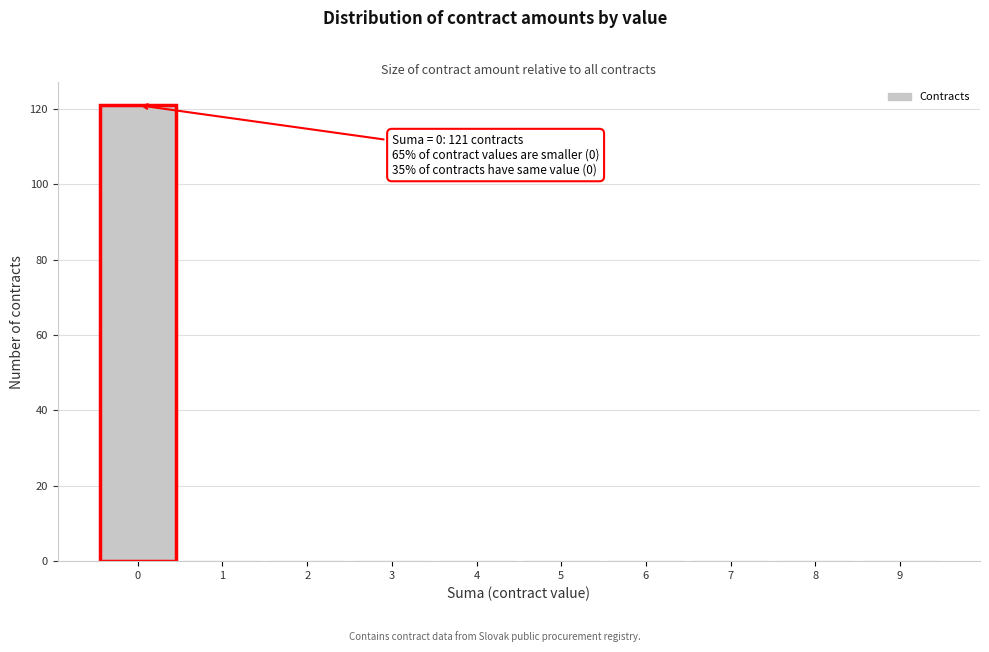

Which range on the x-axis has the tallest bar?

-0.5 to 0.5